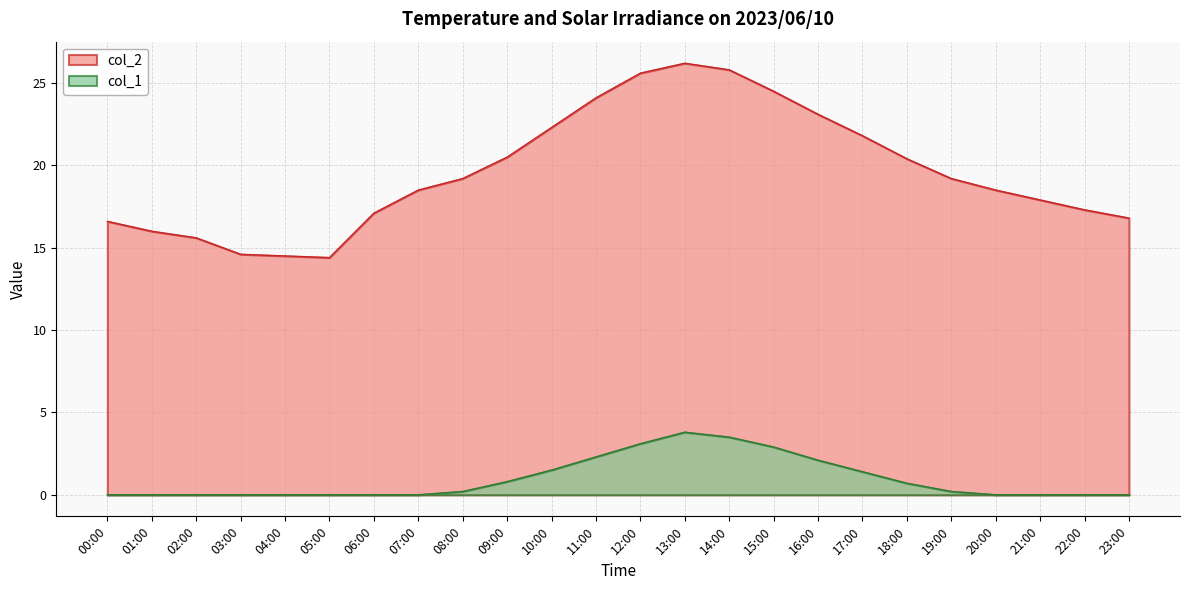

What is the total value across all series at 21:00?

17.9